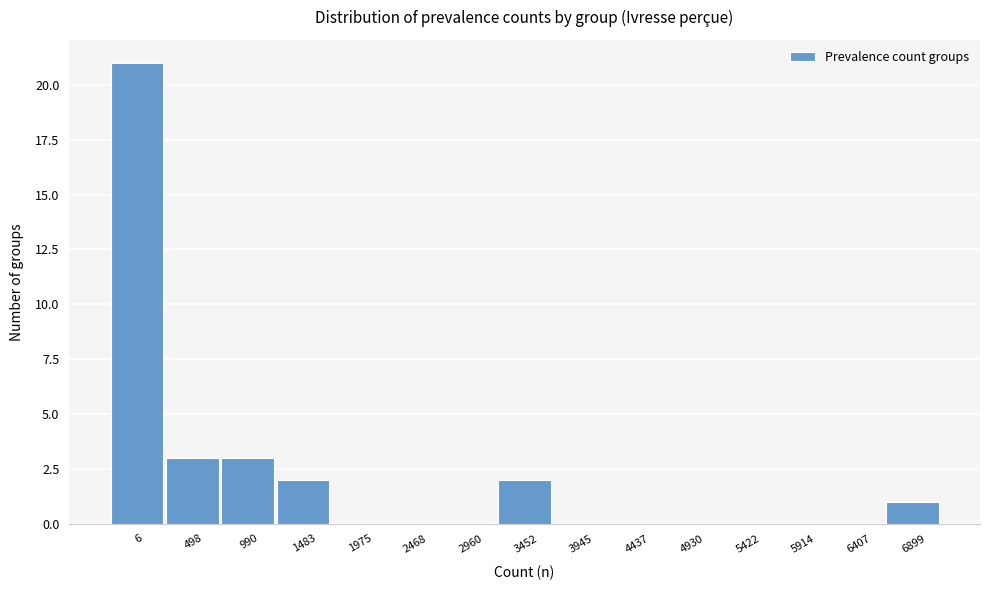

Reading left to right, transcribe all the data shown in this chart.

6=21	498=3	990=3	1483=2	1975=0	2468=0	2960=0	3452=2	3945=0	4437=0	4930=0	5422=0	5914=0	6407=0	6899=1